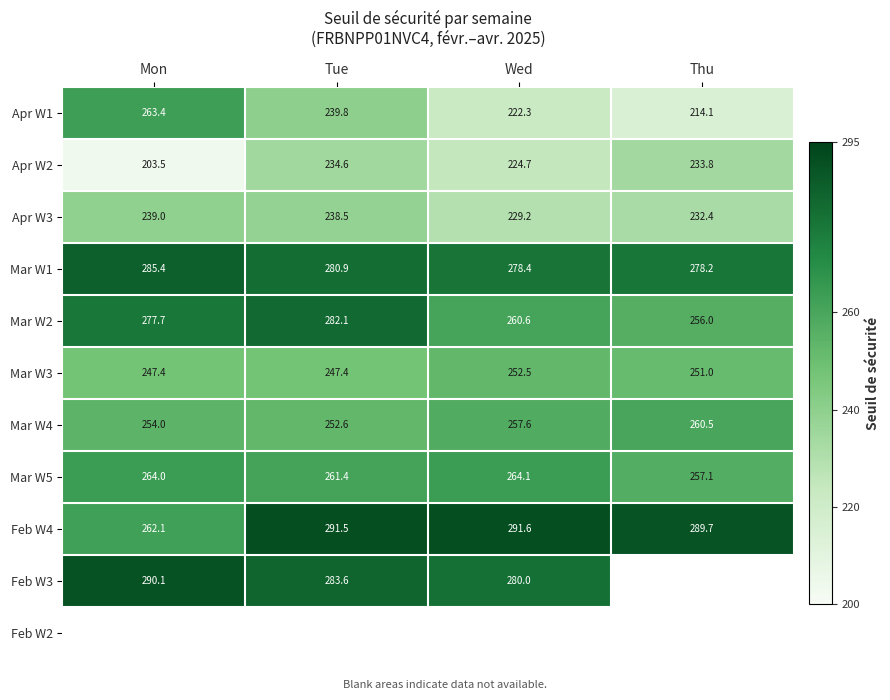

What is the sum of all Mar W2 values?

1076.4